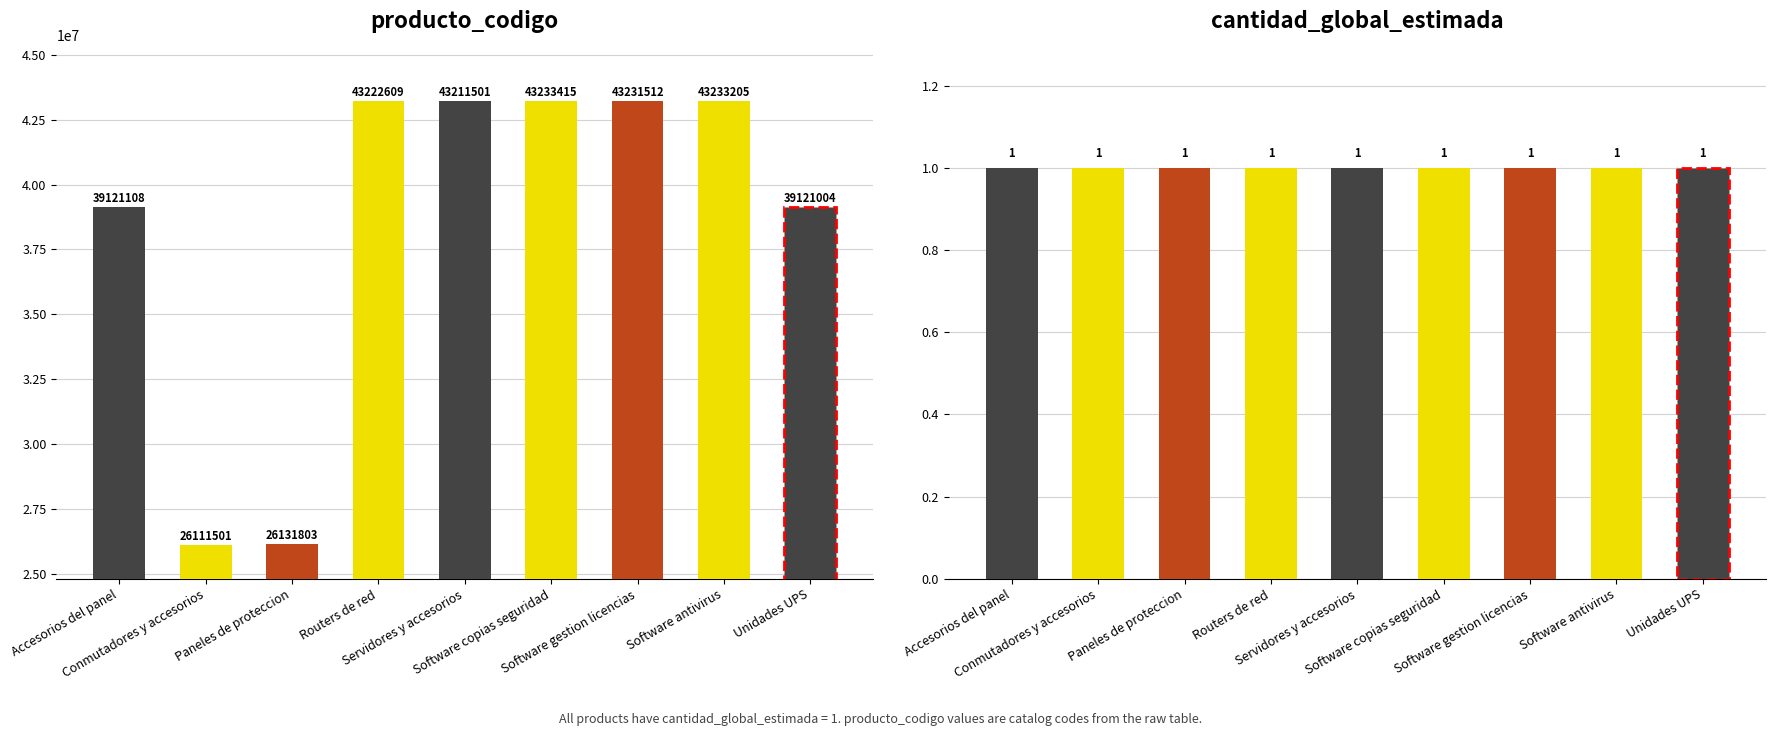

Is it true that cantidad_global_estimada equals 1 at Software gestion licencias?

False